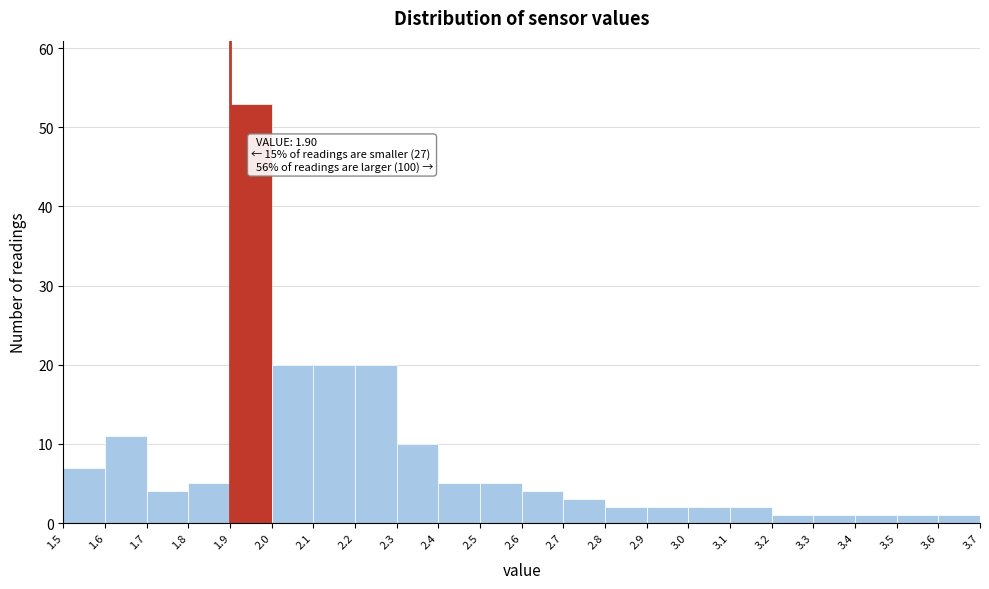

Over which range of the x-axis is the bar tallest?

1.9 to 2.0